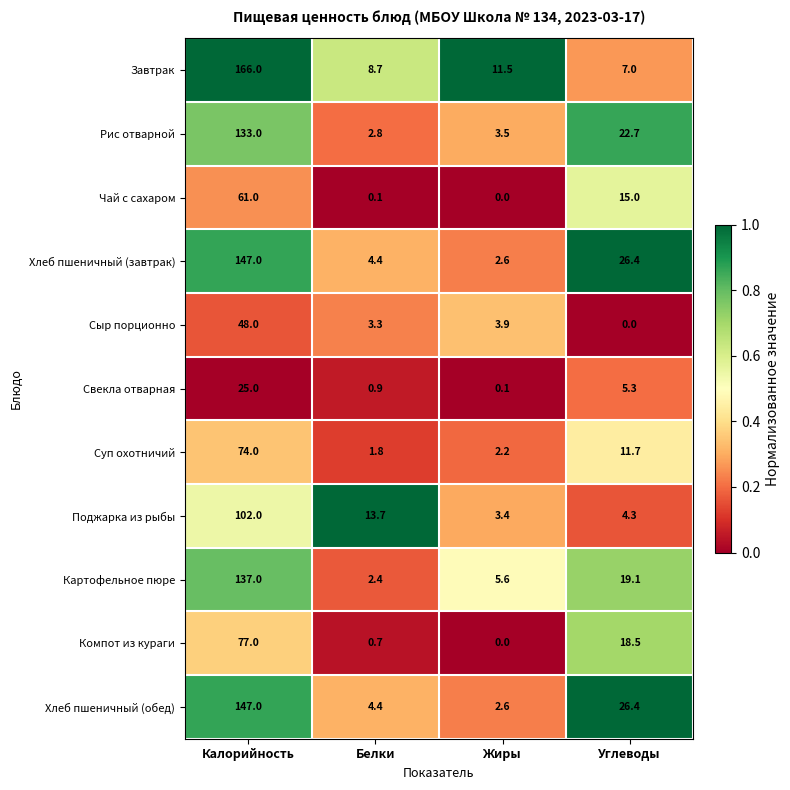

What is the sum of all Поджарка из рыбы values?

123.4